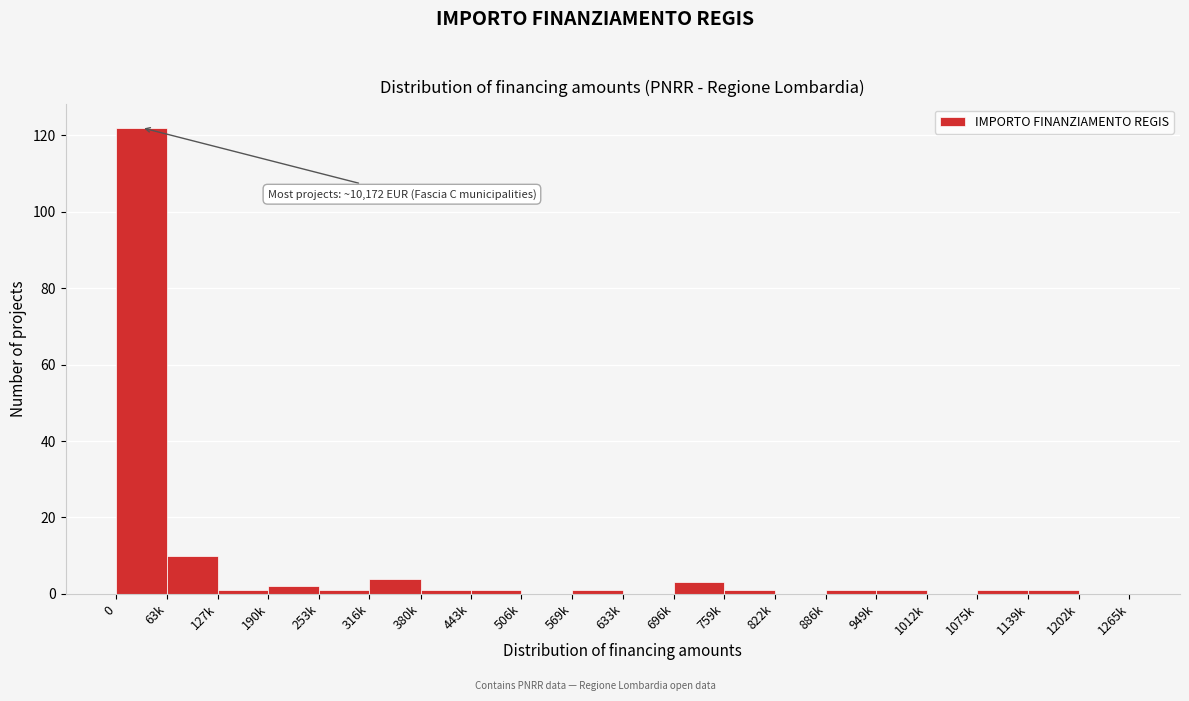

Reading left to right, transcribe all the data shown in this chart.

0=122	63k=10	127k=1	190k=2	253k=1	316k=4	380k=1	443k=1	506k=0	569k=1	633k=0	696k=3	759k=1	822k=0	886k=1	949k=1	1012k=0	1075k=1	1139k=1	1202k=0